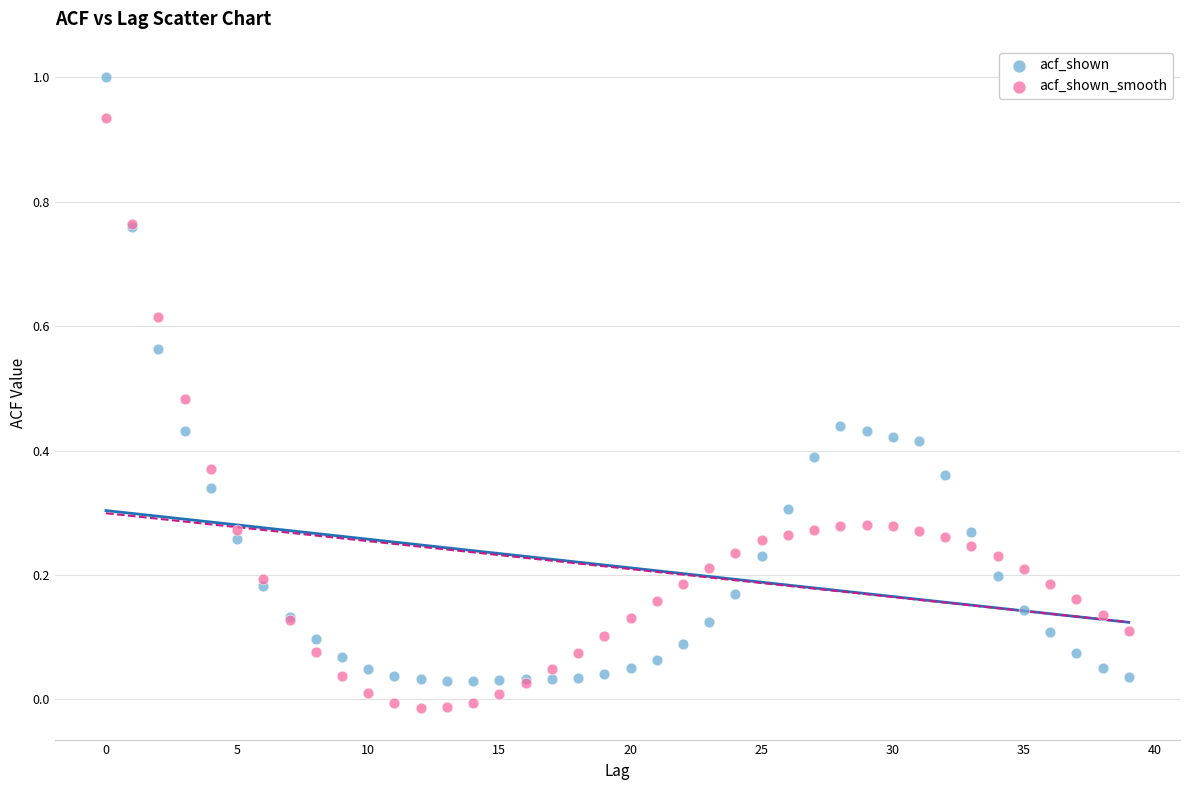

Which series contains the highest Y value?

acf_shown